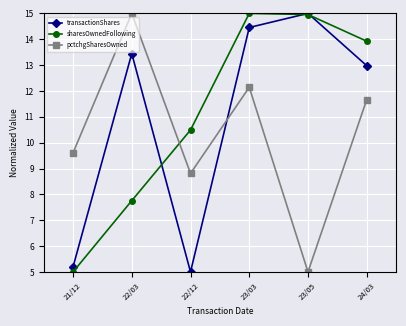

Rank the series at 22/03 from lowest to highest value.

sharesOwnedFollowing, transactionShares, pctchgSharesOwned